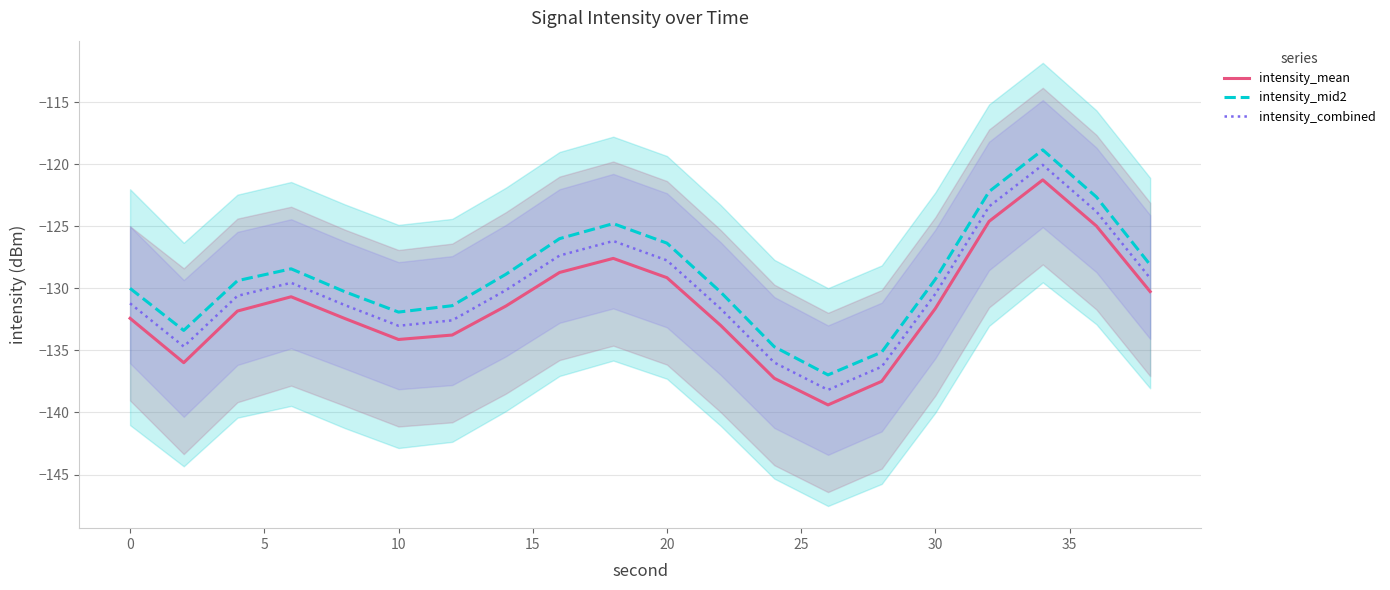

The intensity_mean series shows -132.4 at 0. True or false?

True